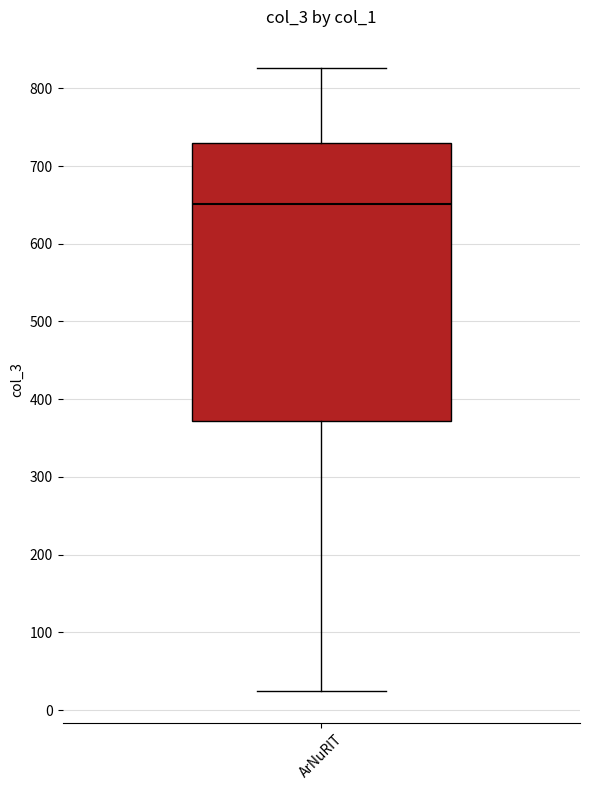

Read this box plot against the y-axis: the position of the median line, the range covered by the box, and the ends of both whiskers. The values are not printed on the chart, so give them approximately, as read against the axis.

median 650, box 370 to 730, whiskers 20 to 830